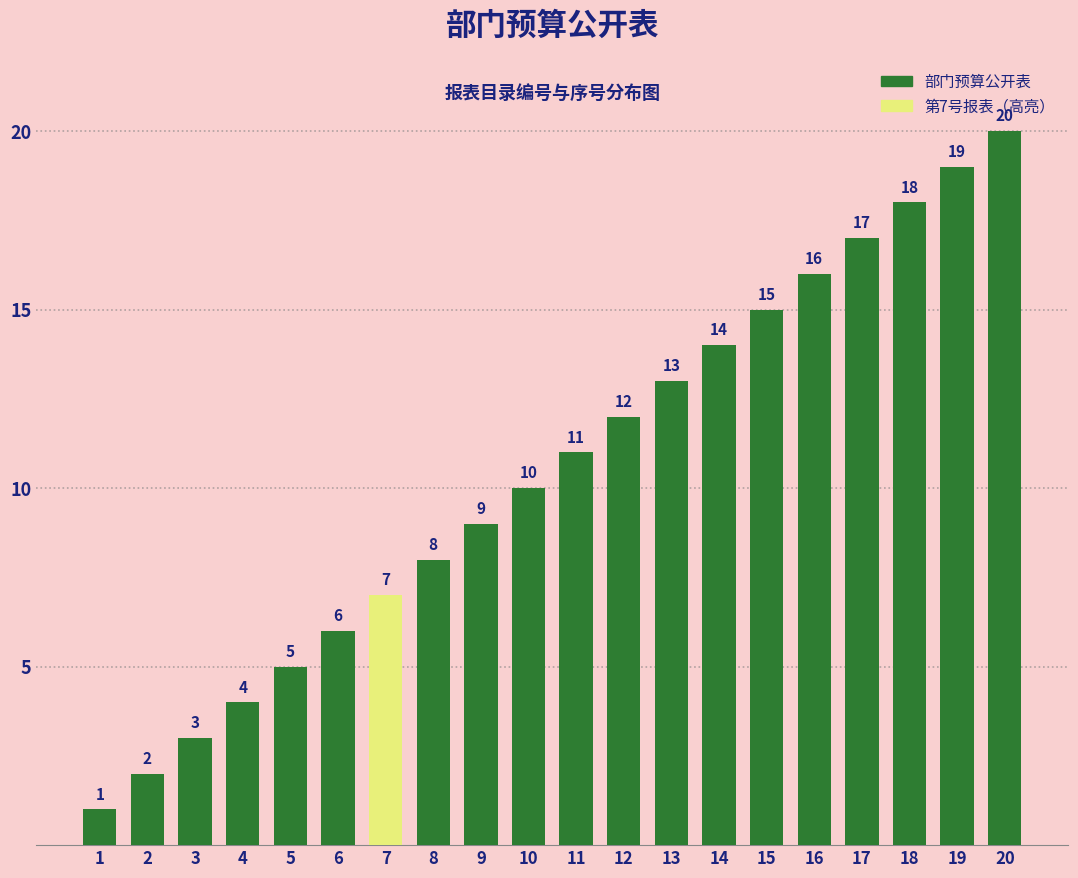

Are the bars grouped side by side (vs. stacked)?

No